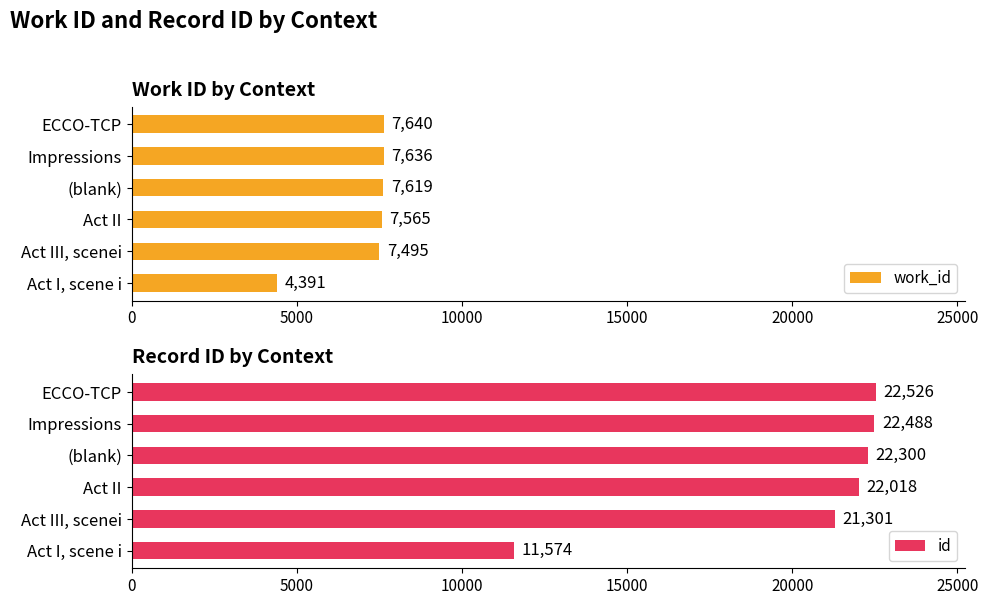

Reading right to left, transcribe all the data shown in this chart.

work_id: 7640	7636	7619	7565	7495	4391
id: 22526	22488	22300	22018	21301	11574